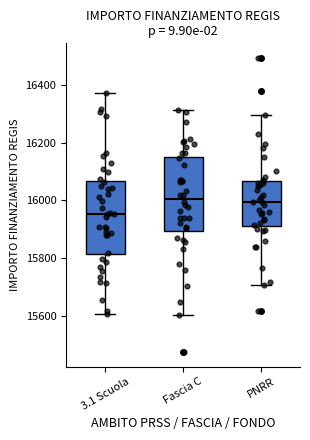

Reading left to right, read every box against the y-axis: the position of its median line, the range the box covers, and the ends of its whiskers. The values are not printed on the chart, so give them approximately, as read against the axis.

3.1 Scuola: median 15960, box 15820 to 16060, whiskers 15600 to 16380
Fascia C: median 16000, box 15900 to 16160, whiskers 15600 to 16320
PNRR: median 16000, box 15920 to 16060, whiskers 15700 to 16300